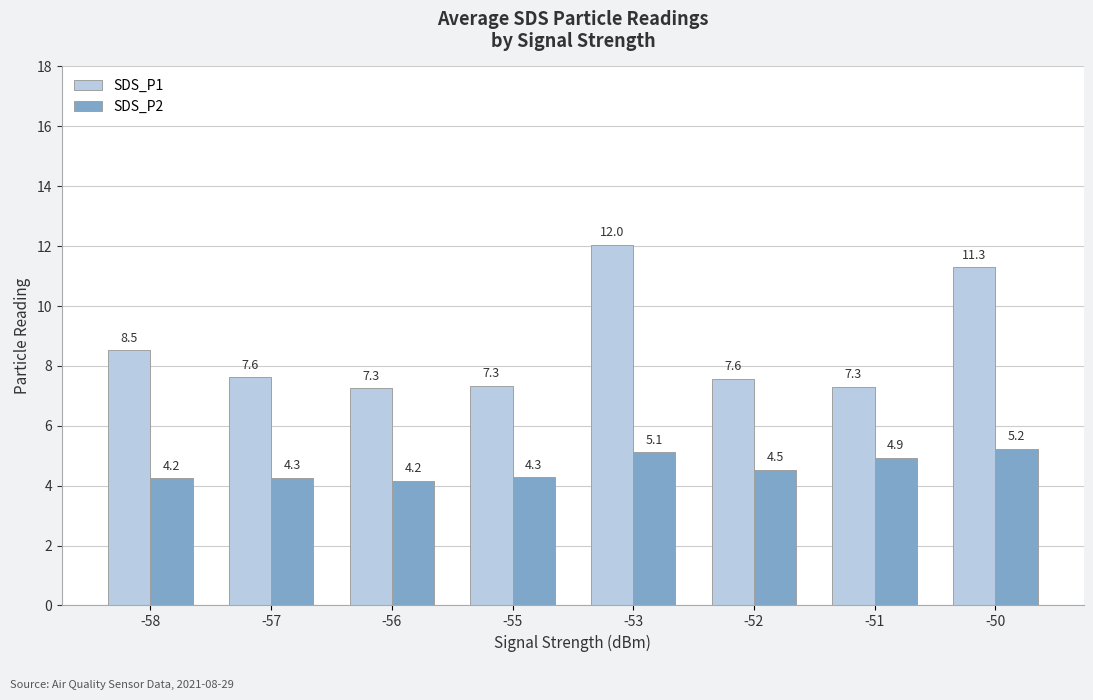

Reading left to right, transcribe all the data shown in this chart.

SDS_P1: -58=8.5	-57=7.6	-56=7.3	-55=7.3	-53=12.0	-52=7.6	-51=7.3	-50=11.3
SDS_P2: -58=4.2	-57=4.3	-56=4.2	-55=4.3	-53=5.1	-52=4.5	-51=4.9	-50=5.2